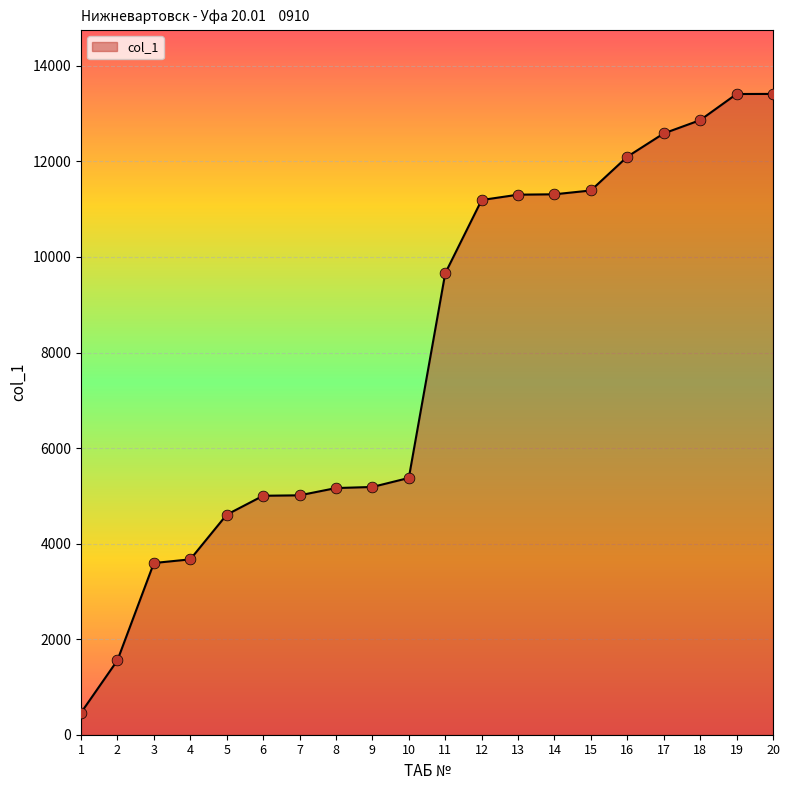

Between 8 and 14, which is larger?

14